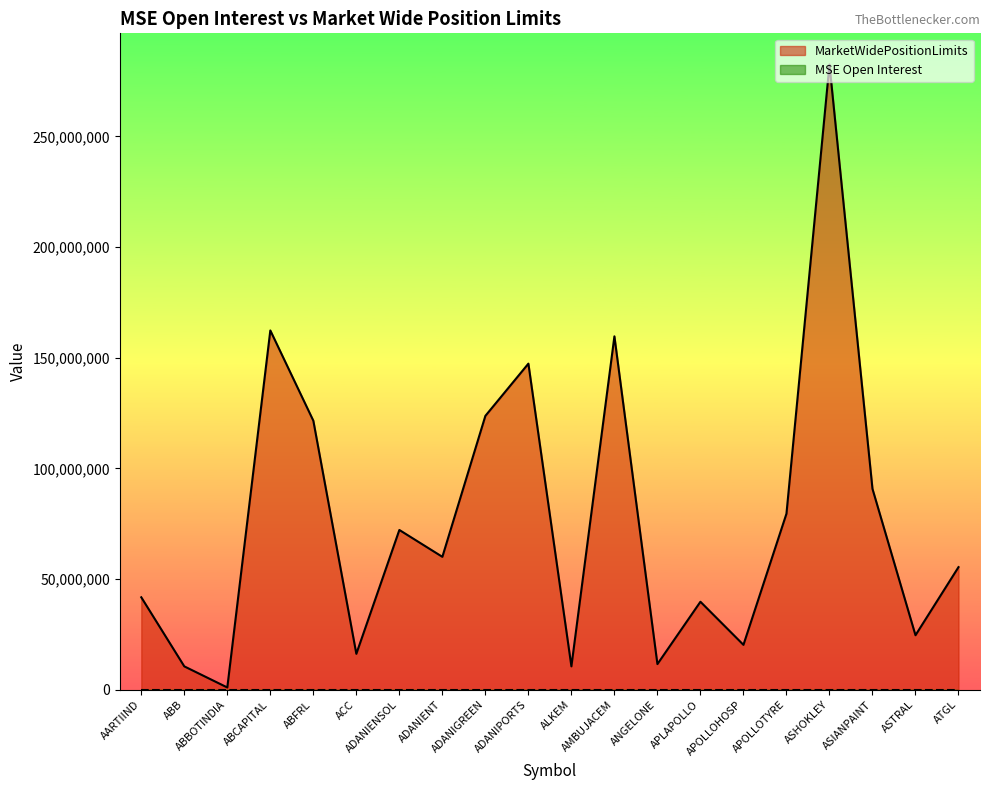

At which label is the value closest to 141751226?

ADANIPORTS